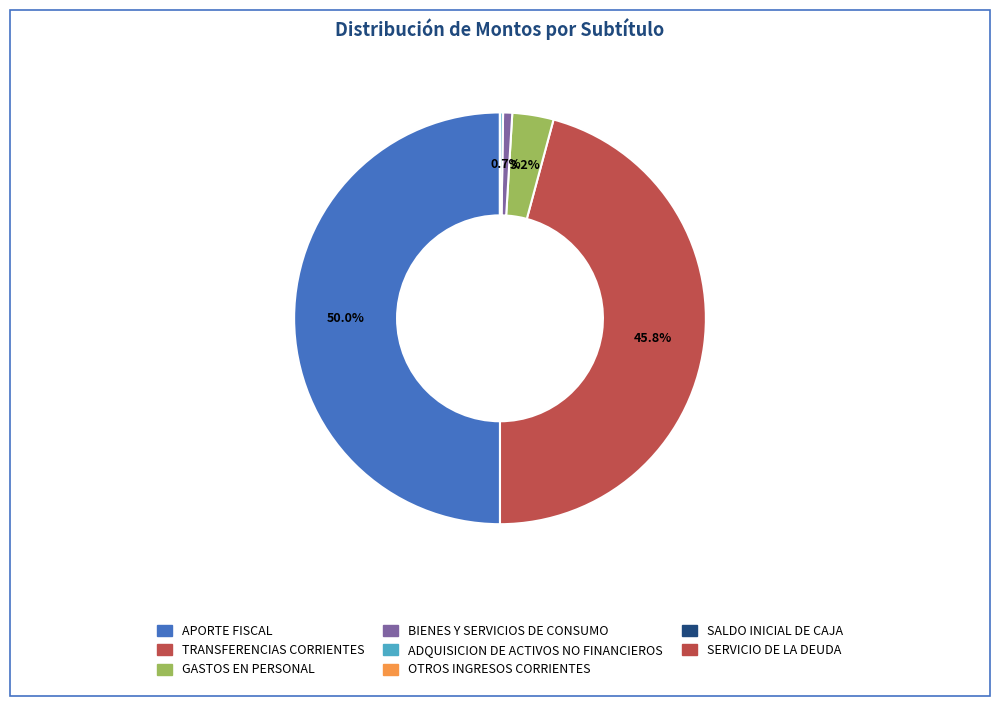

What is the ratio of the value at BIENES Y SERVICIOS DE CONSUMO to the value at SERVICIO DE LA DEUDA?

2469.6